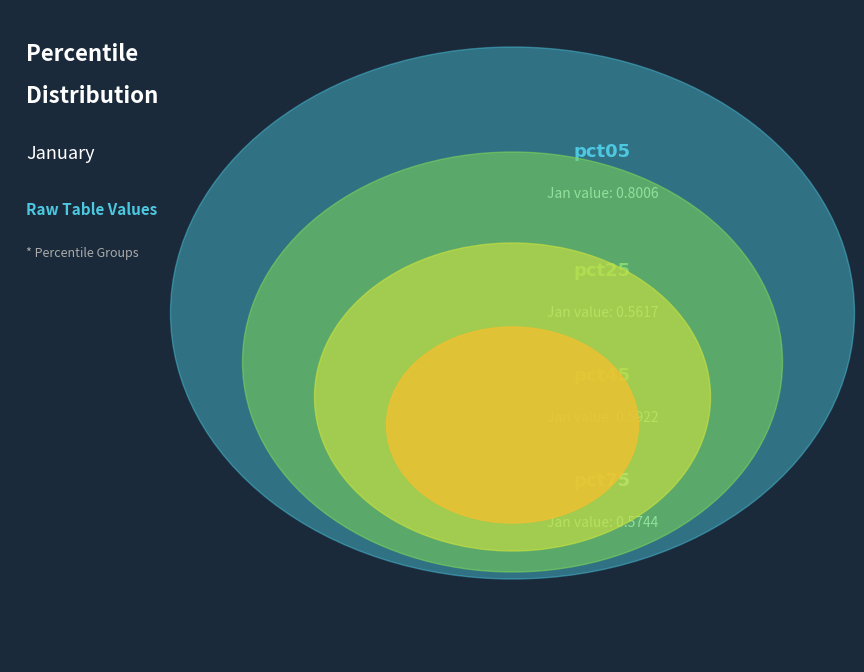

Which category has the smallest portion of the pie?

pct95